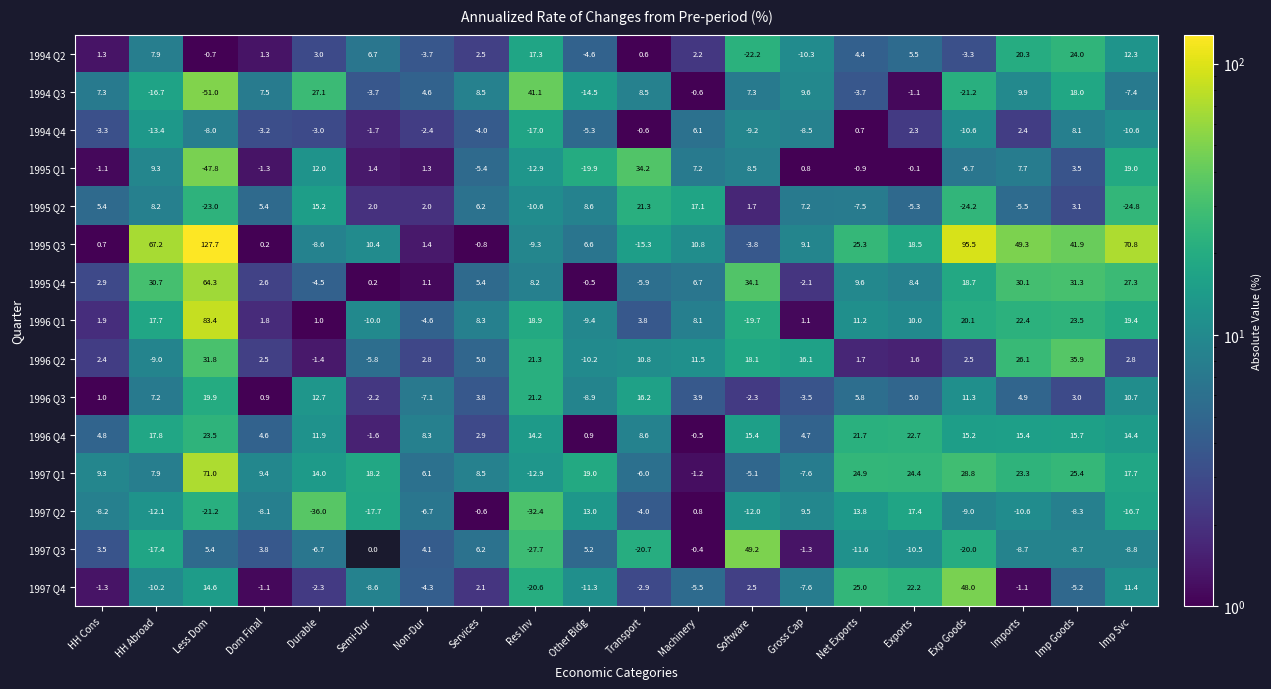

What is the difference between the second highest and second lowest values in the 1996 Q3 series?

27.0